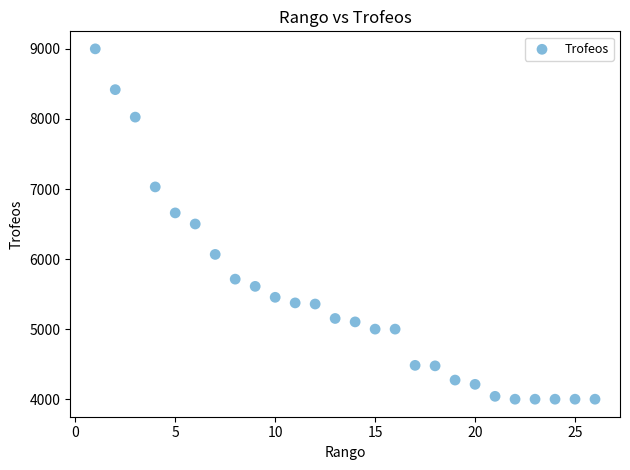

What is the range of Y values (max minus min)?

4999